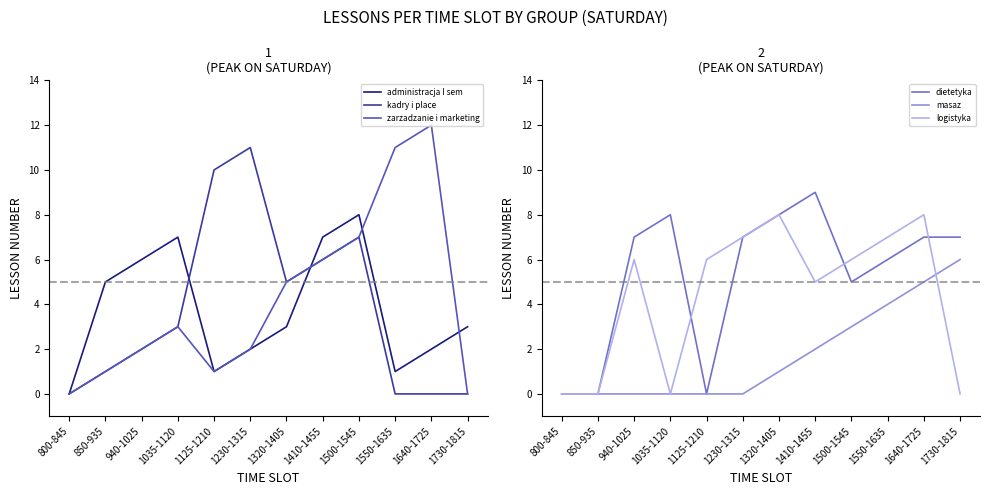

List the labels in order of administracja I sem value, largest first.

1500-1545, 1035-1120, 1410-1455, 940-1025, 850-935, 1320-1405, 1730-1815, 1230-1315, 1640-1725, 1125-1210, 1550-1635, 800-845